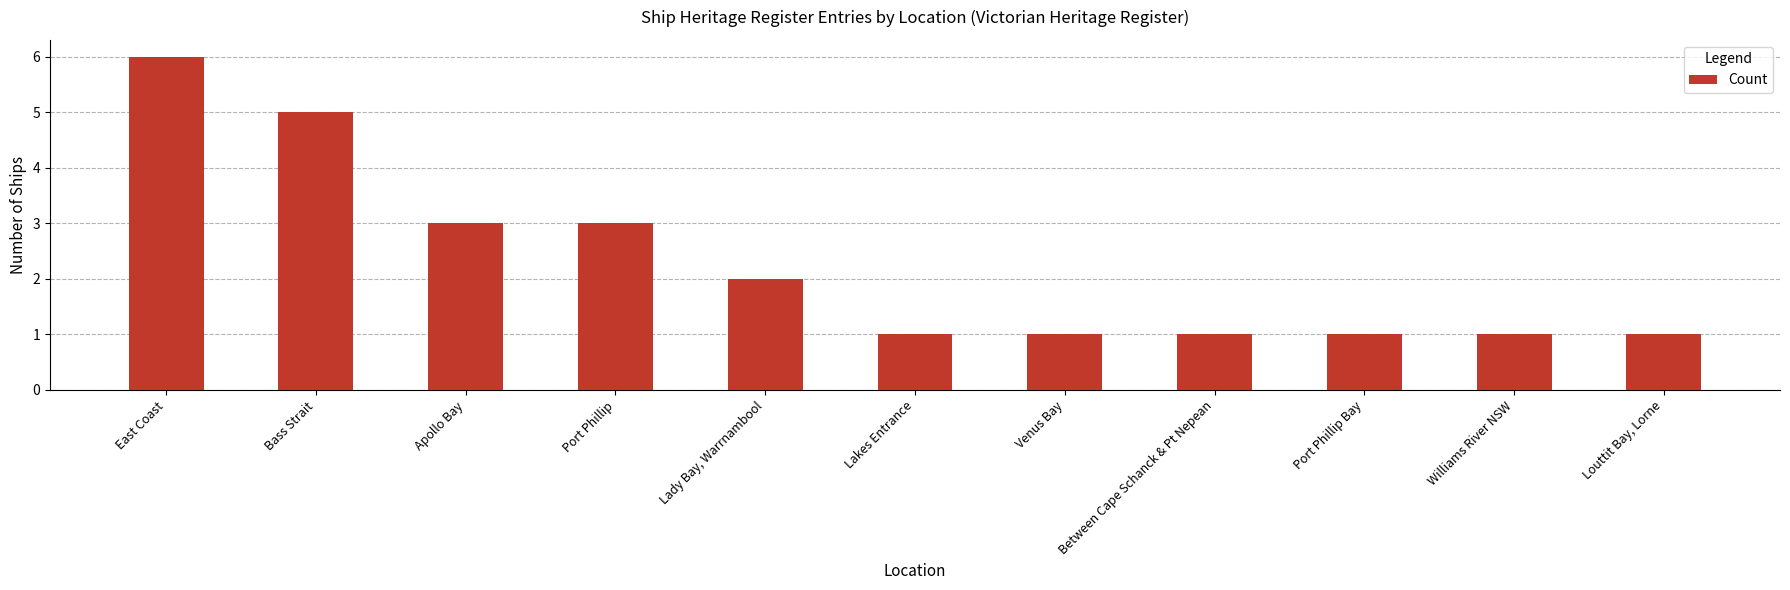

What position from the right is Lakes Entrance?

6